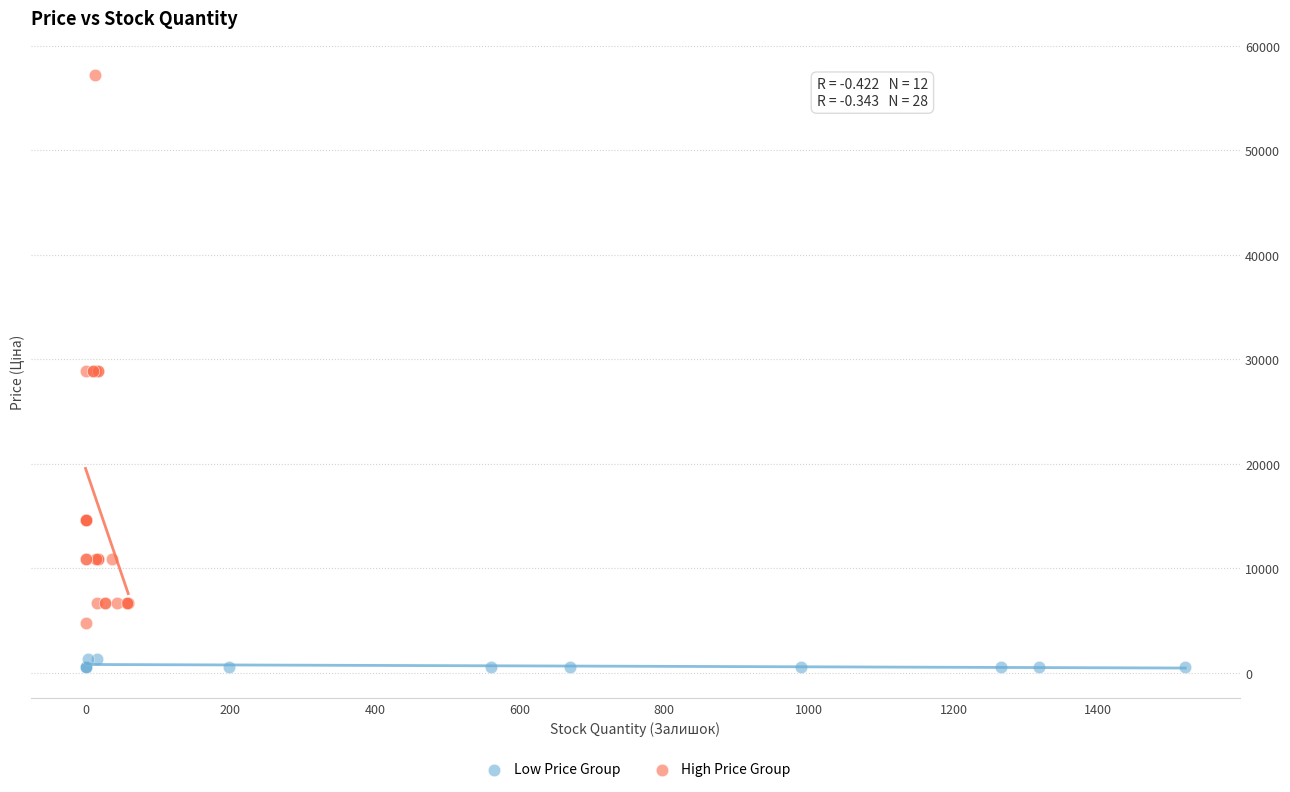

Which series reaches the maximum Y coordinate?

High Price Group